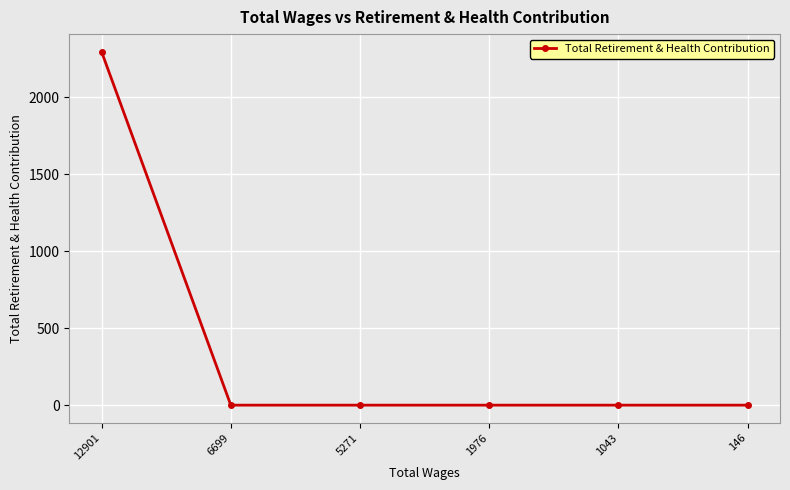

True or false: the data shows 0 at 146.

True